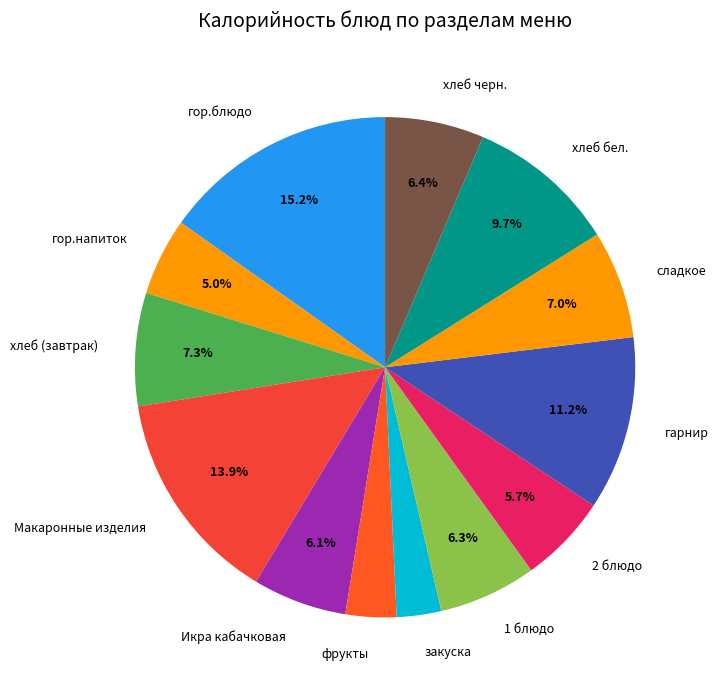

To the nearest percent, what portion does Макаронные изделия represent?

14%